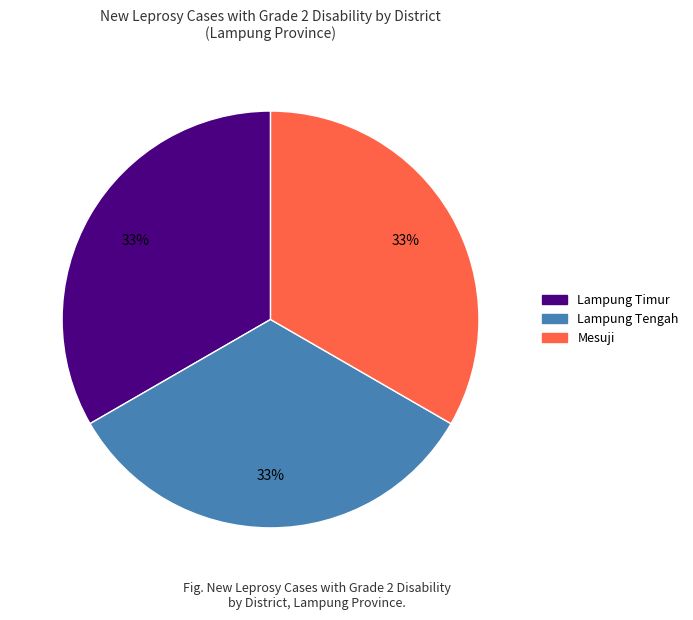

Does any single category account for the majority?

No